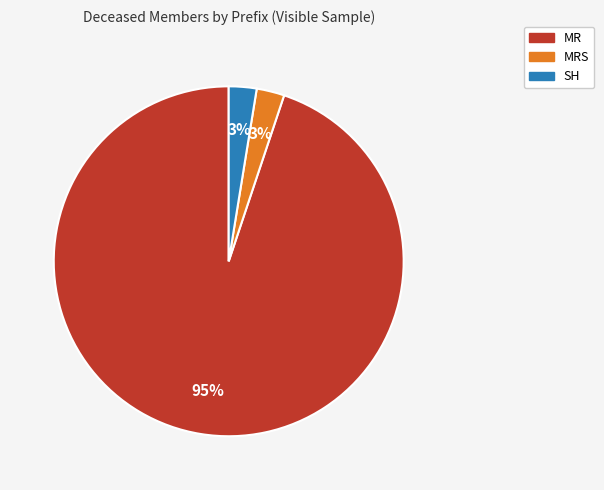

Is there a majority slice in this chart?

Yes